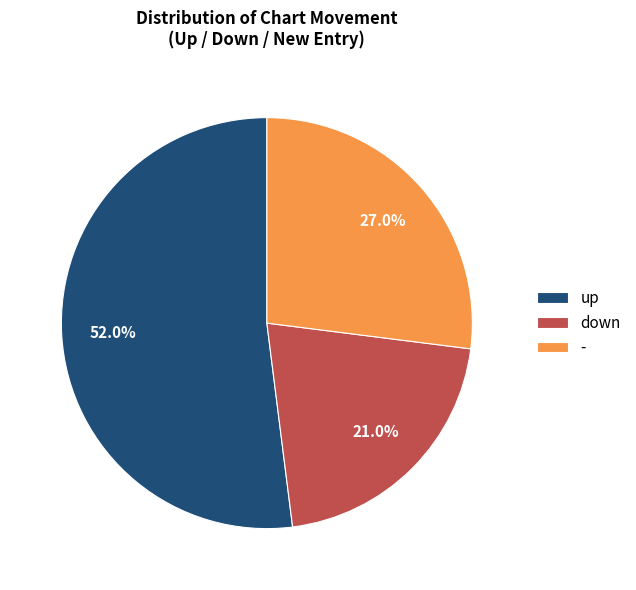

What percentage is the - slice, to the nearest percent?

27%